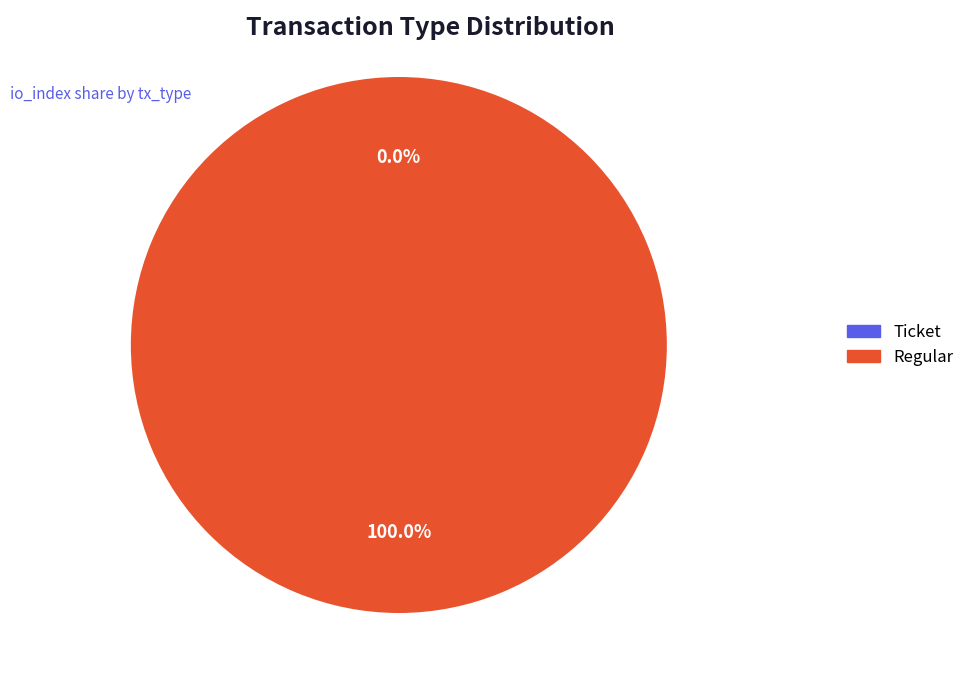

What percentage do Ticket and Regular together represent?

100.0%